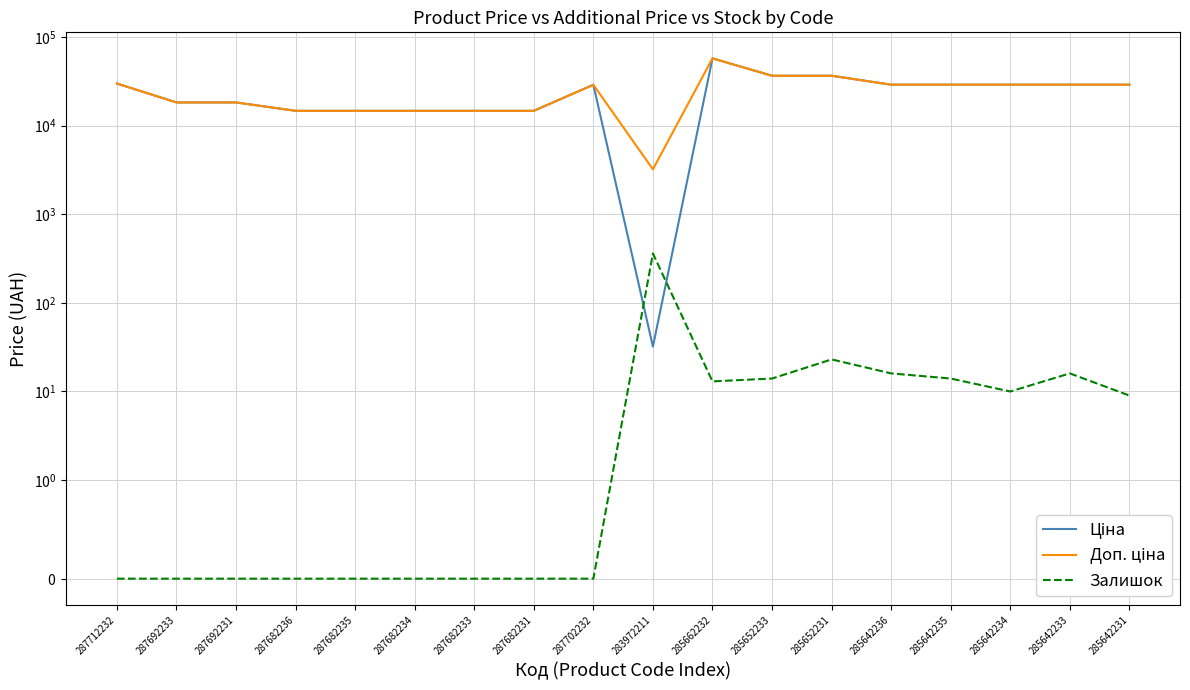

What are all the series names shown in the legend?

Ціна, Доп. ціна, Залишок